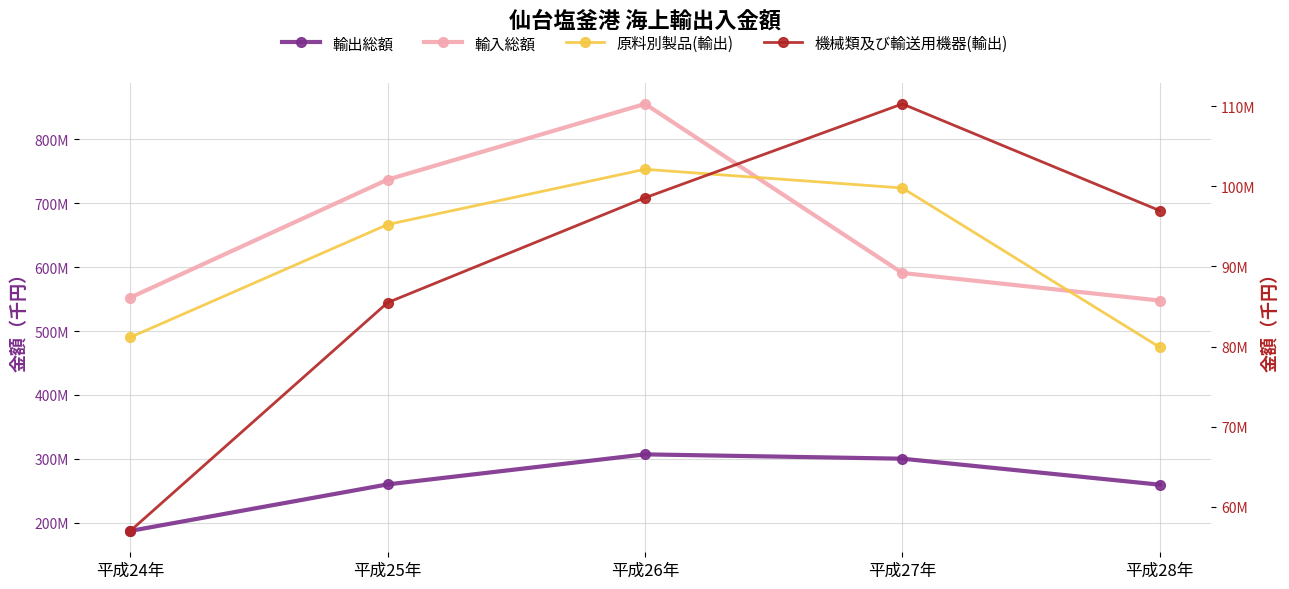

Is it true that 原料別製品(輸出) equals 99797259 at 平成27年?

True